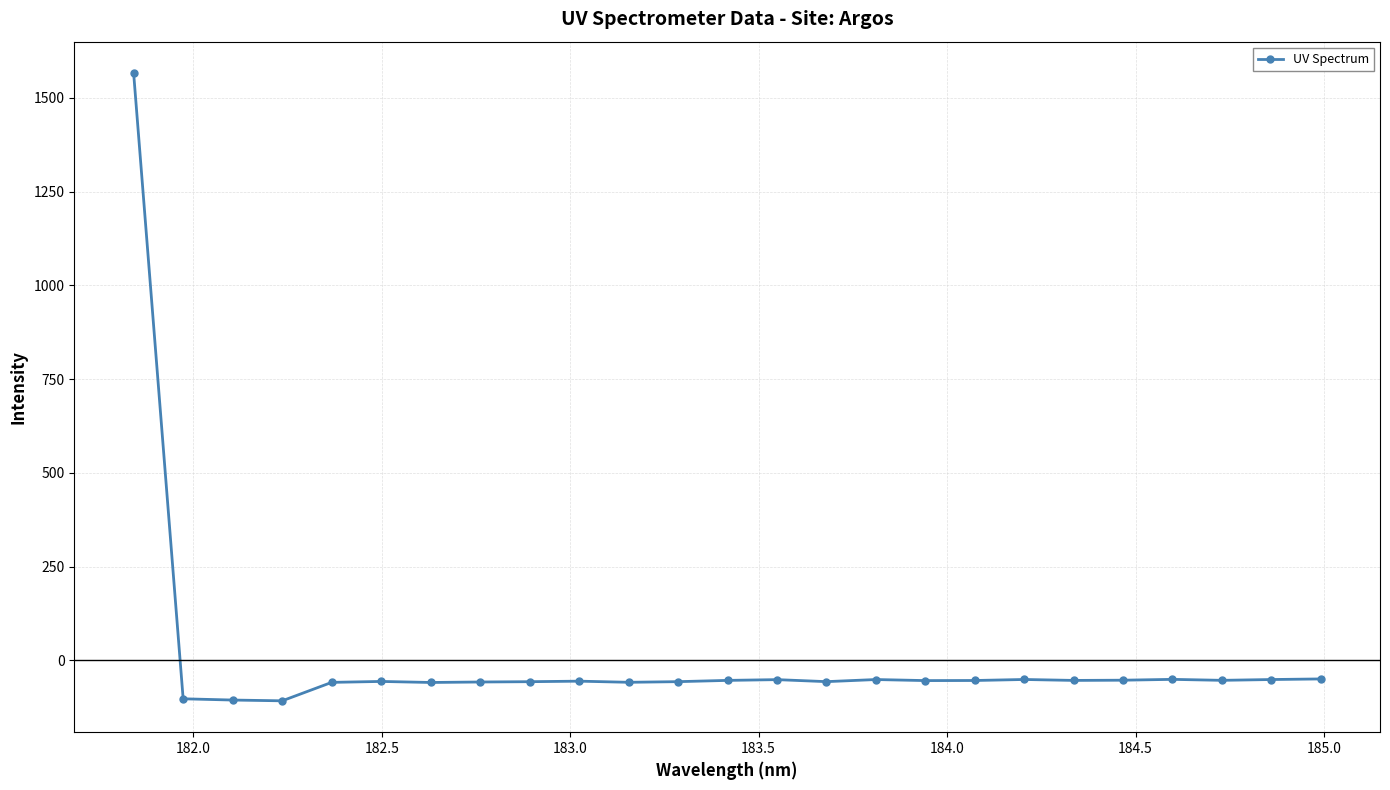

What is the smallest value displayed?

-108.1